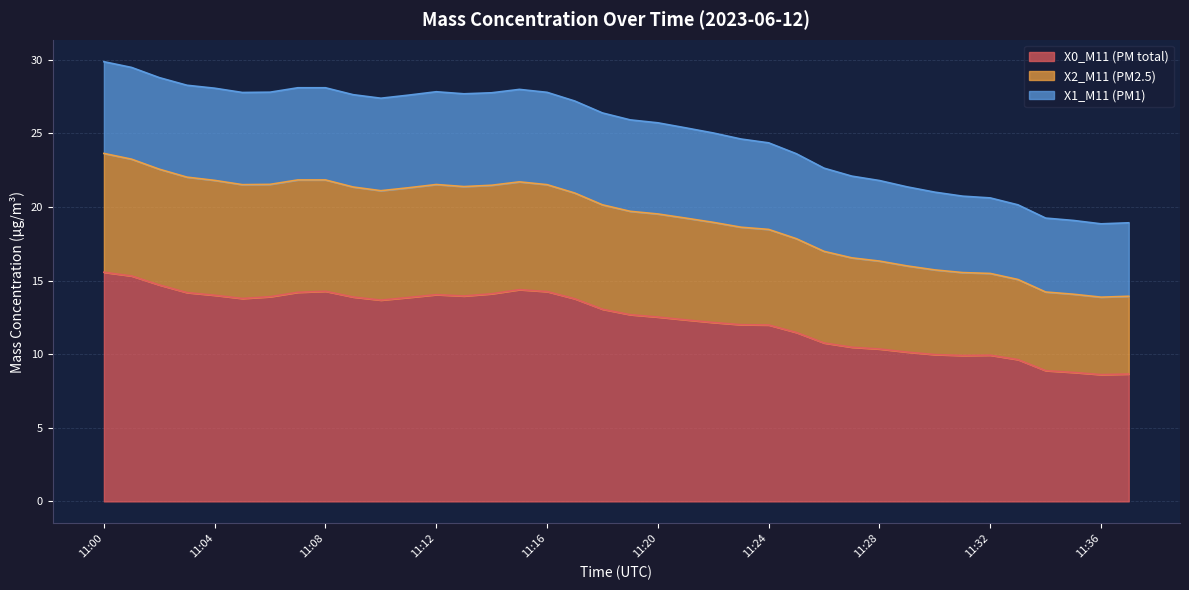

What is the total value across all series at 11:28?

21.8